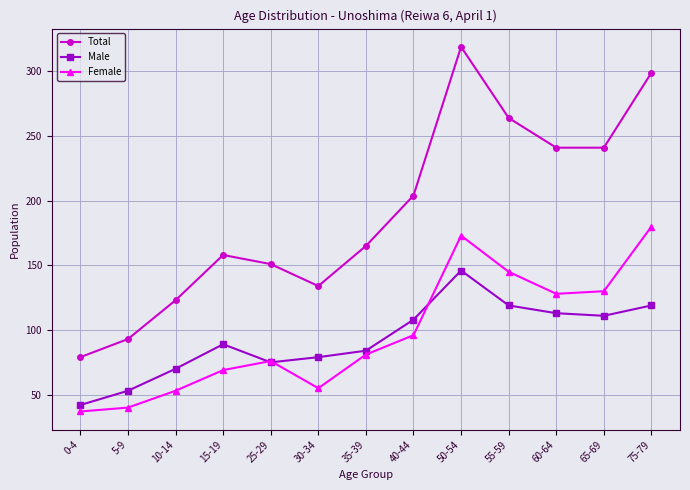

What position from the right is 55-59?

4